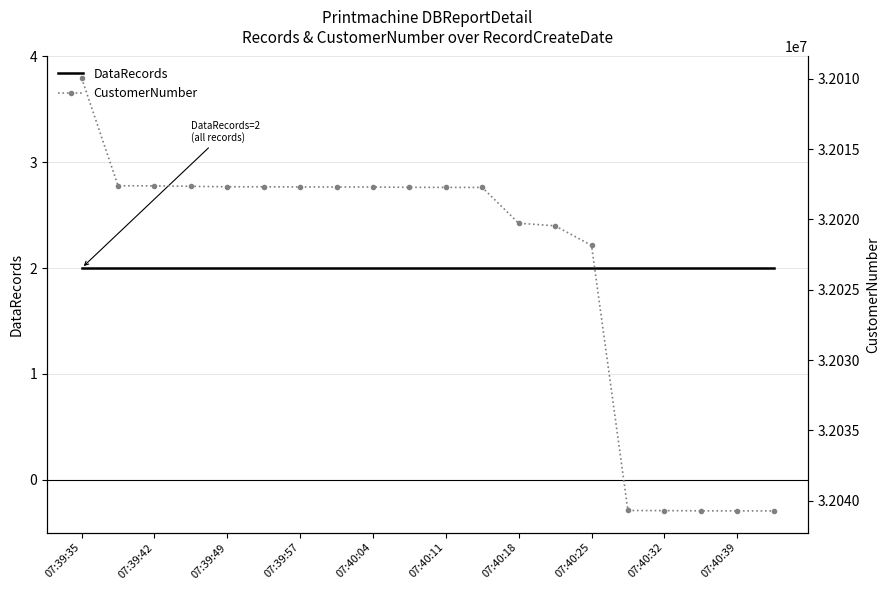

Reading right to left, what are all the values shown in this chart?

DataRecords: 2	2	2	2	2	2	2	2	2	2	2	2	2	2	2	2	2	2	2	2
CustomerNumber: 32040724	32040723	32040720	32040703	32040695	32021851	32020458	32020274	32017730	32017726	32017720	32017702	32017698	32017696	32017683	32017682	32017649	32017616	32017610	32009959